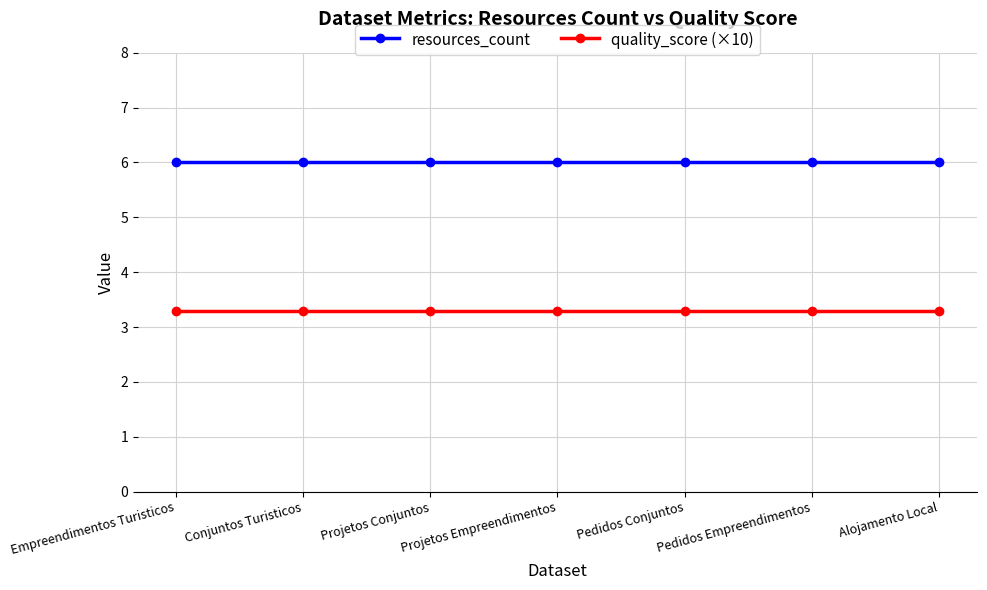

Is it true that resources_count equals 1.2 at Alojamento Local?

False